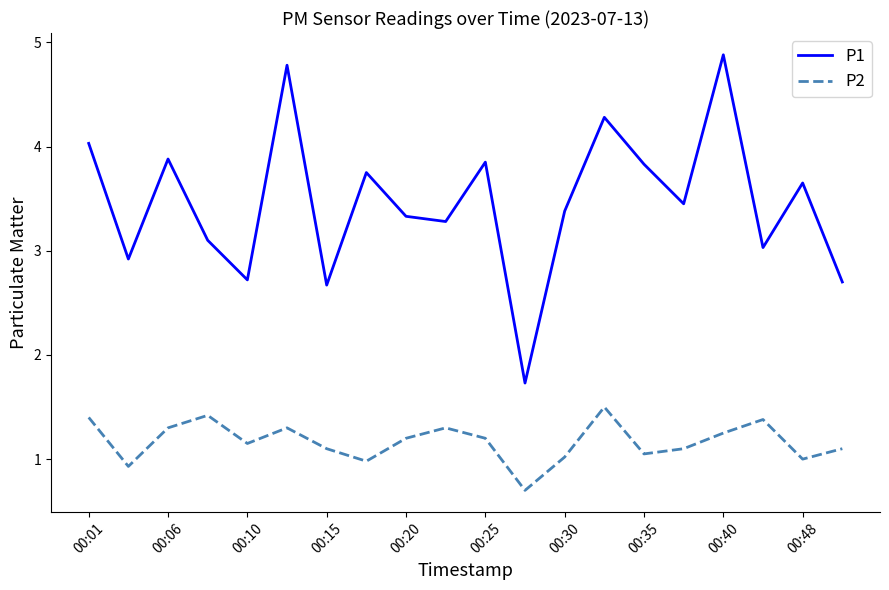

Which series has the widest spread of values?

P1